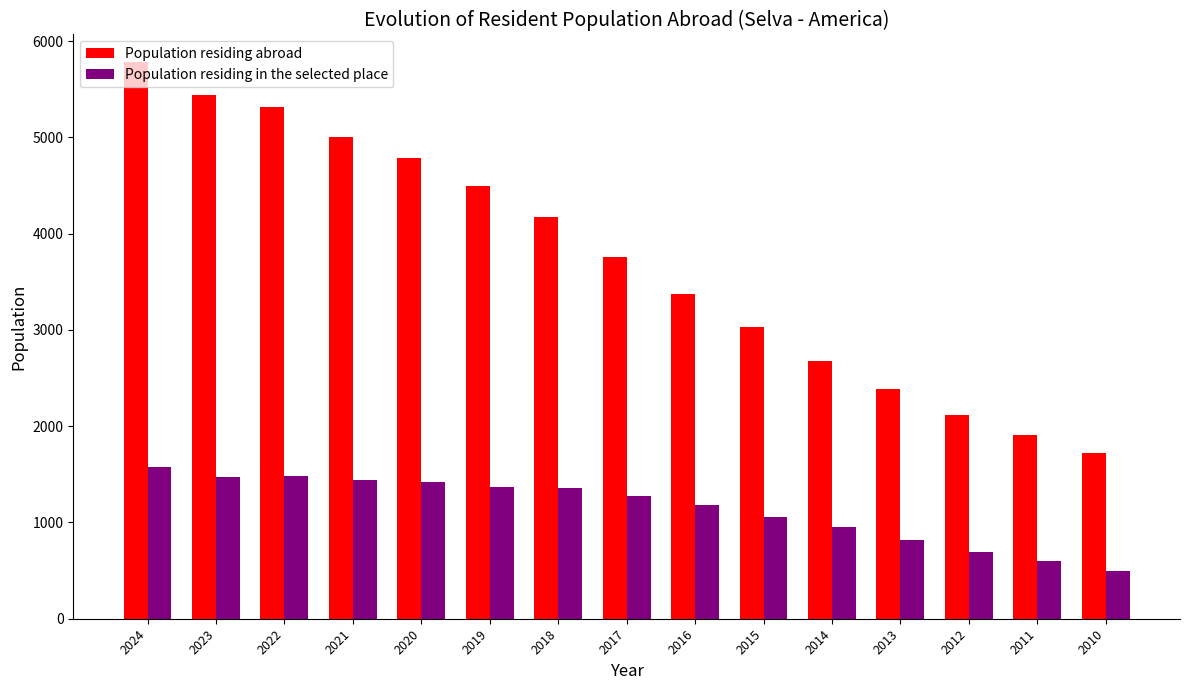

What is the difference between the maximum and minimum values in the Population residing in the selected place series?

1082